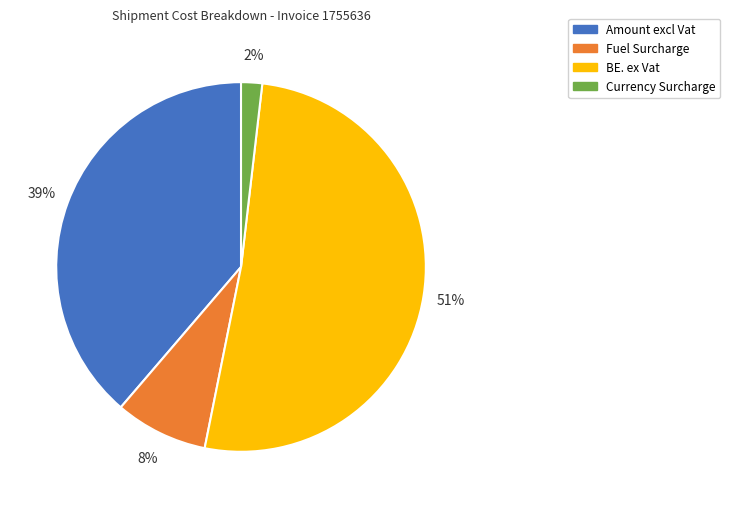

To the nearest percent, what is the combined percentage of BE. ex Vat and Fuel Surcharge?

59%